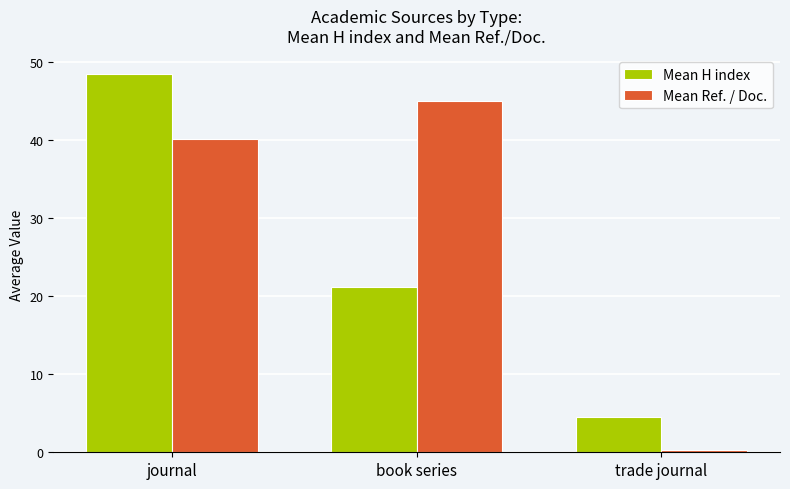

Is it true that Mean H index equals 1.9 at trade journal?

False